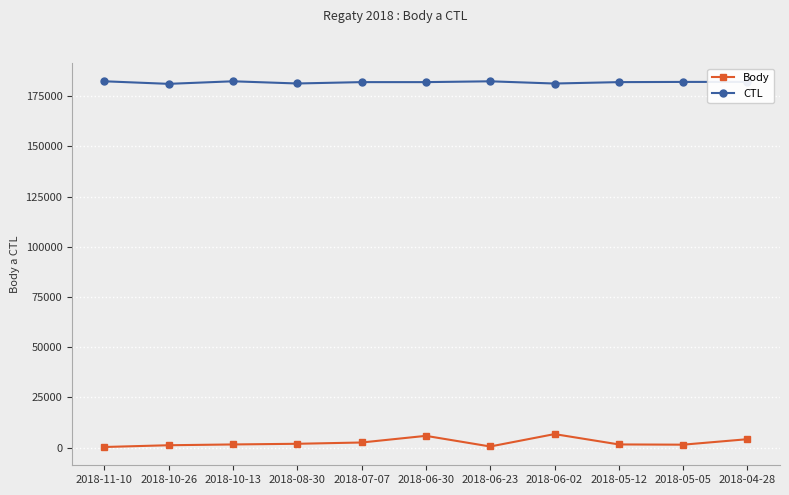

What is the label of the 10th point from the right?

2018-10-26